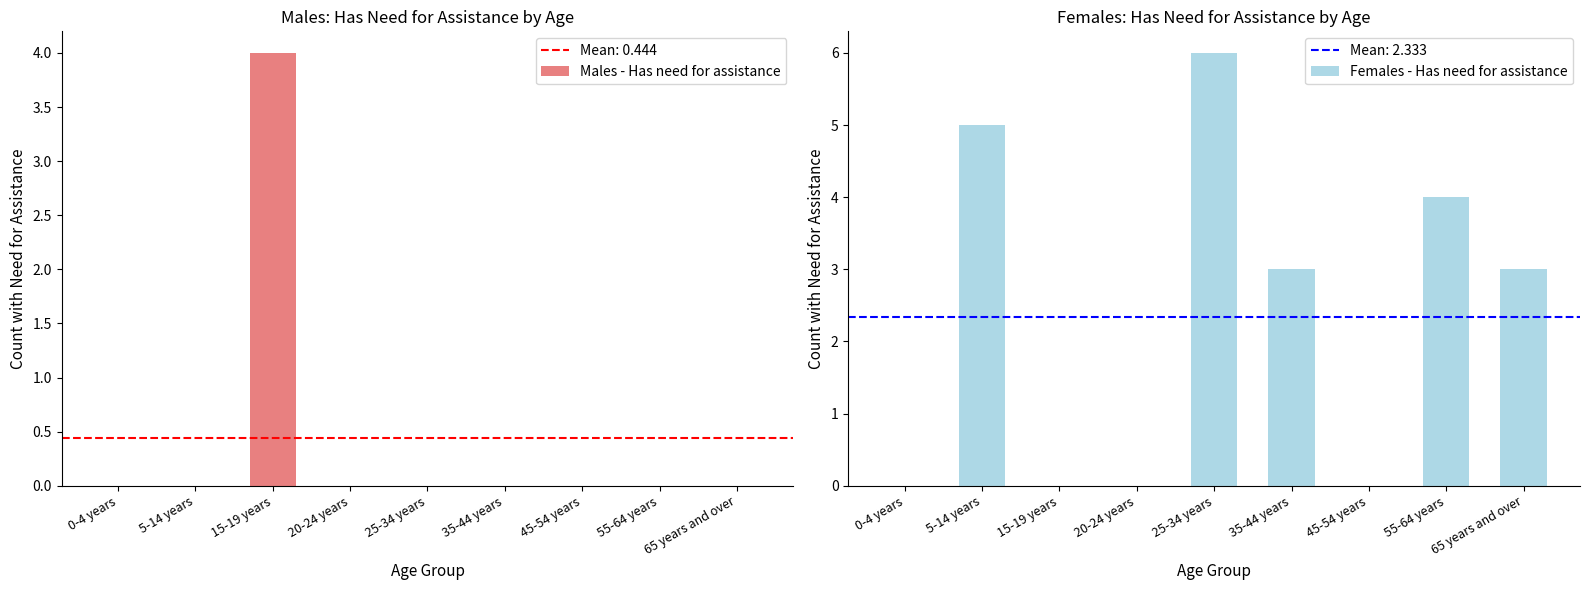

What is the difference between the Females - Has need for assistance values at 65 years and over and 55-64 years?

1